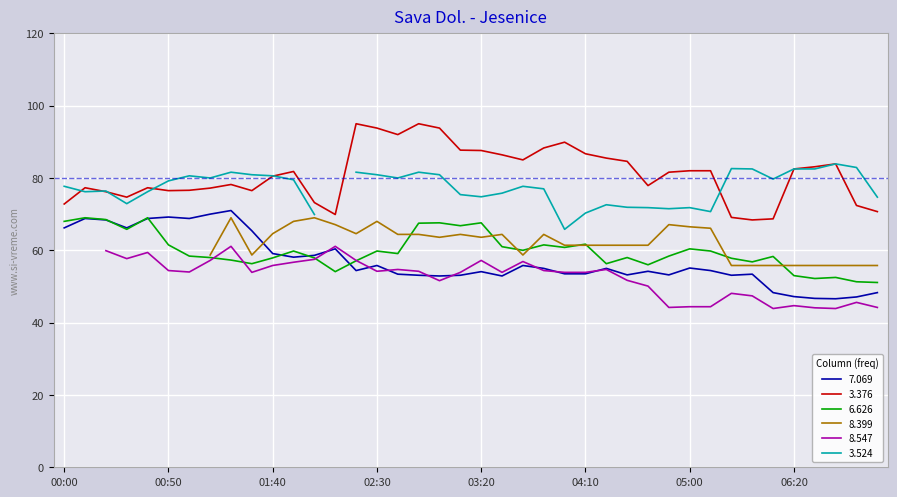

What is the label of the 18th point from the left?

02:50